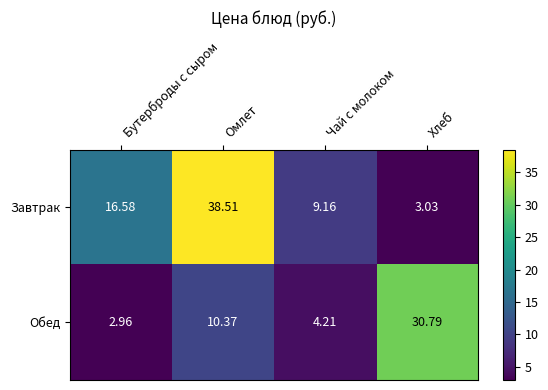

Between Бутерброды с сыром and Чай с молоком, which series saw the biggest shift?

Завтрак